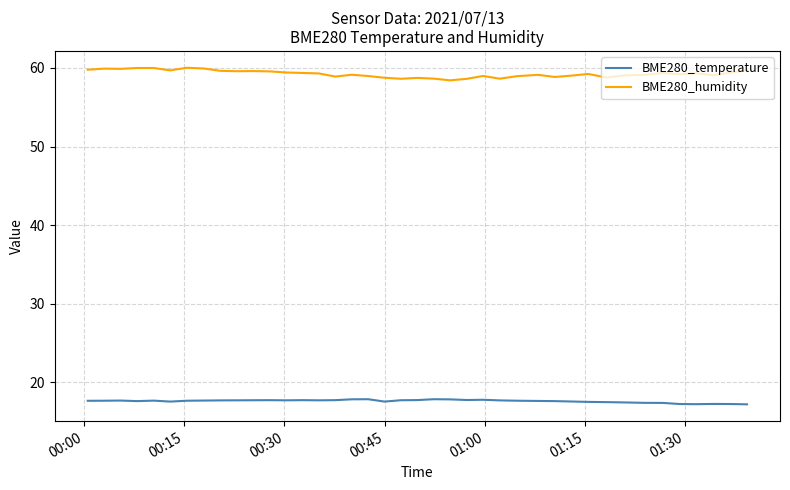

At how many categories does at least one series exceed 21?

40